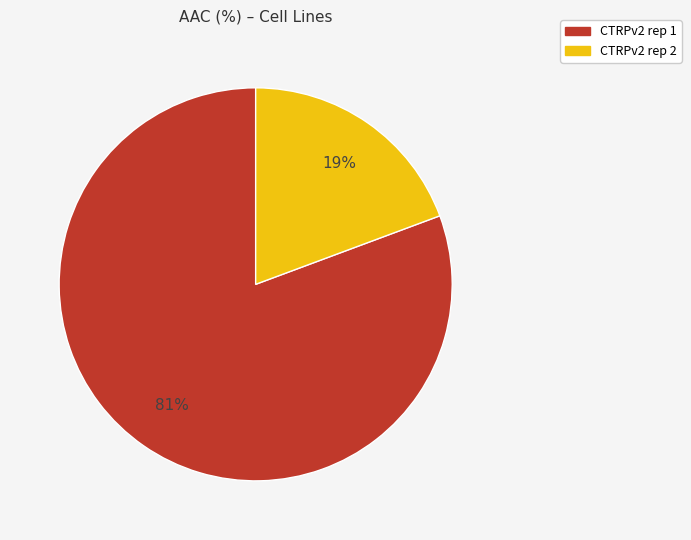

Combined, do CTRPv2 rep 1 and CTRPv2 rep 2 account for over 50%?

Yes